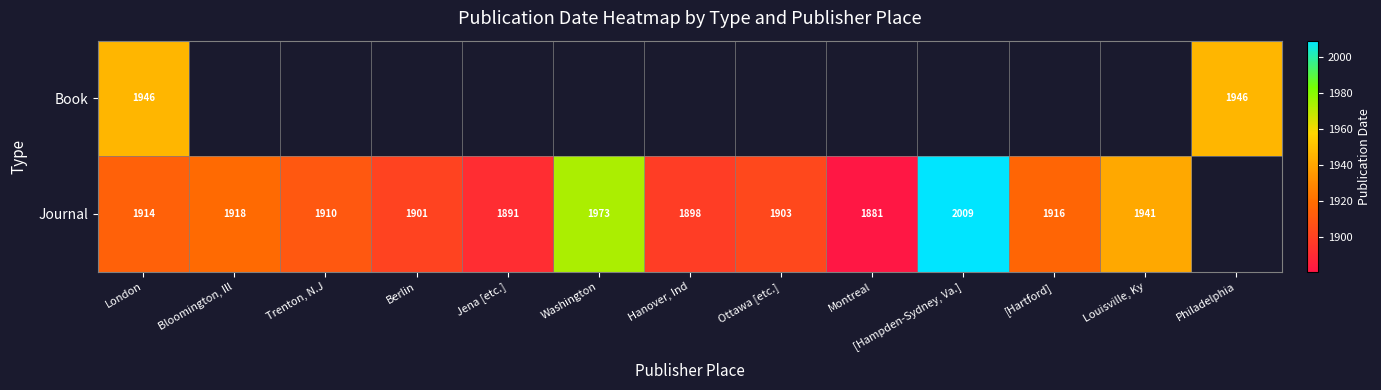

What is the maximum value shown in the chart?

2009.0